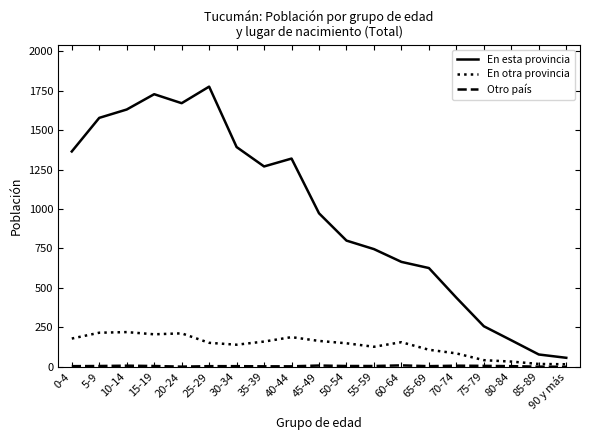

Which series has the largest range (max minus min)?

En esta provincia